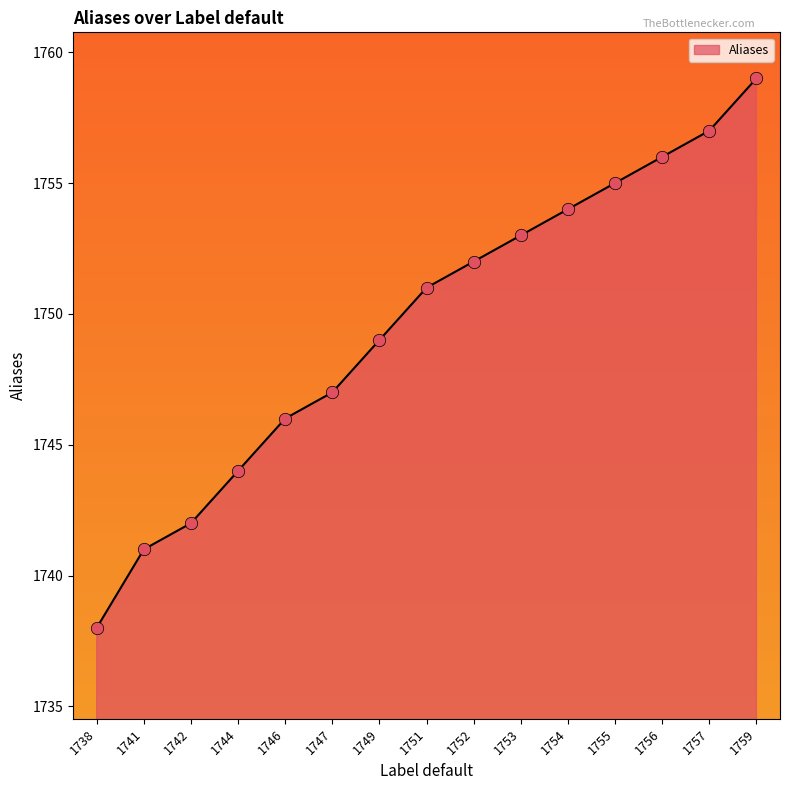

Which has a higher value, 1746 or 1738?

1746